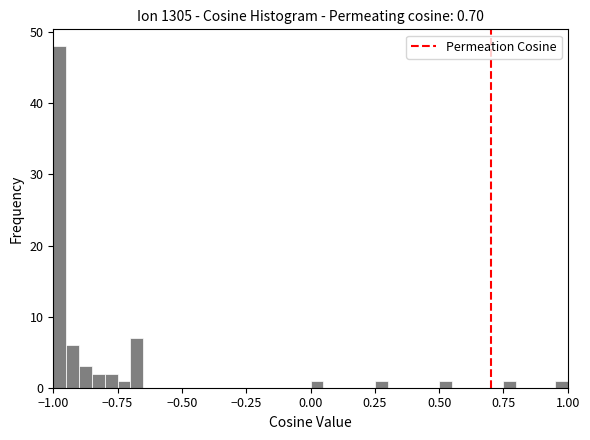

Read against the x-axis, roughly where is the centre of the tallest bar?

-0.95